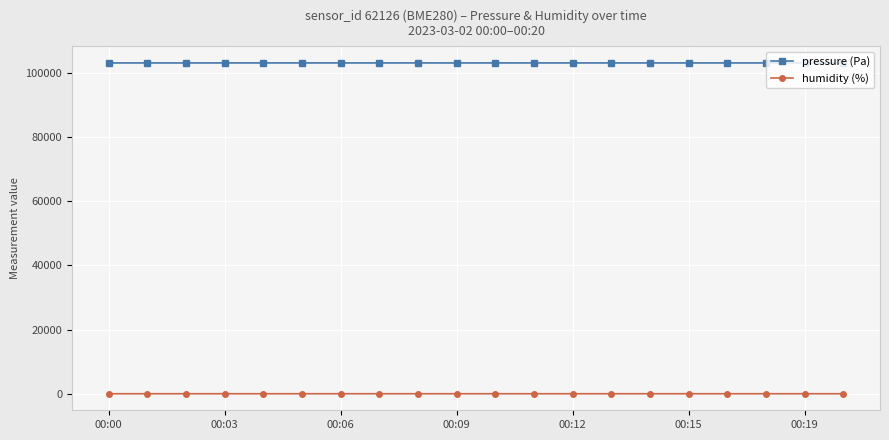

At how many categories does at least one series exceed 74639?

20